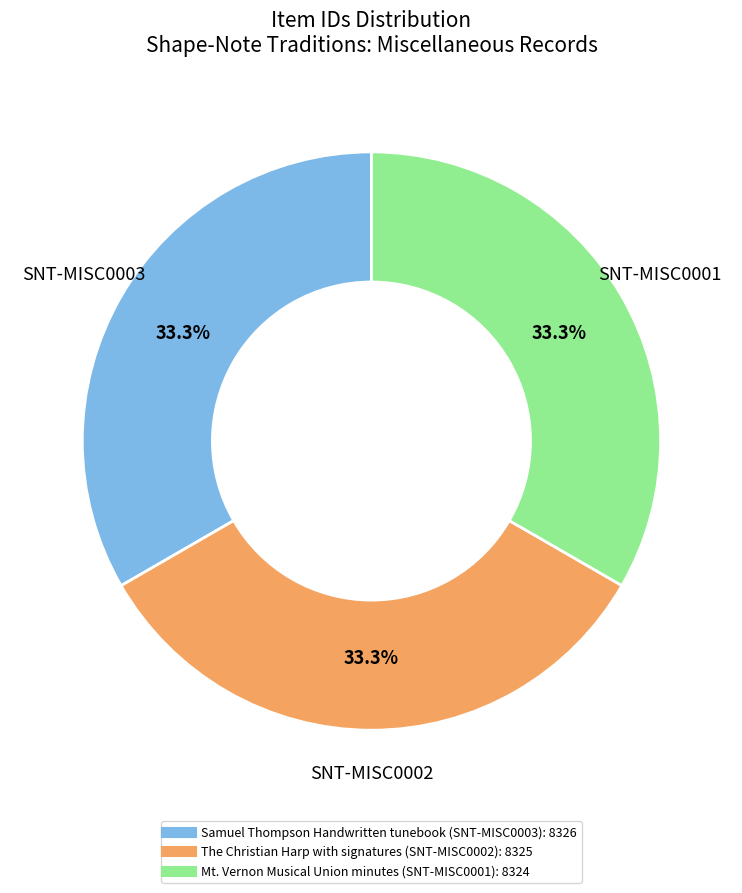

What portion of the pie excludes Samuel Thompson Handwritten tunebook (SNT-MISC0003)?

66.7%